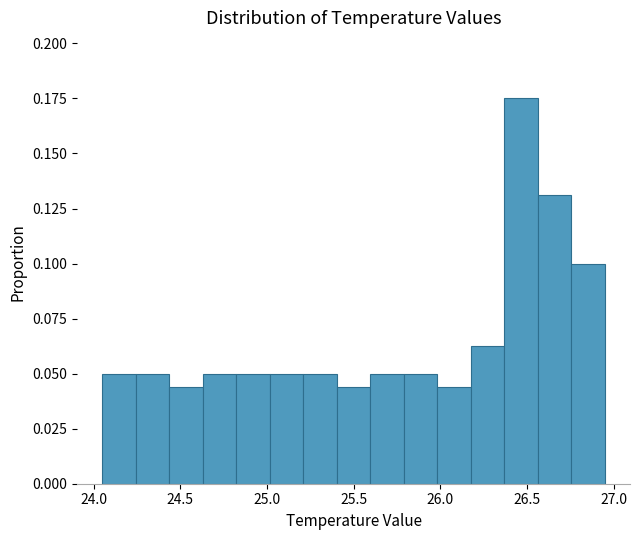

Read against the x-axis, roughly where is the centre of the tallest bar?

26.45